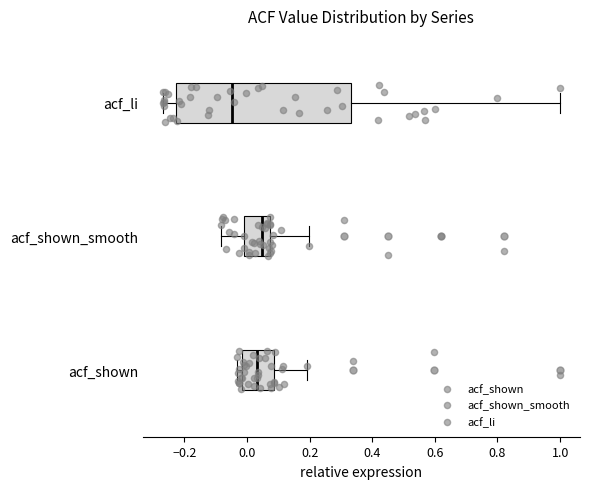

Which box's median line is the furthest to the left?

acf_li